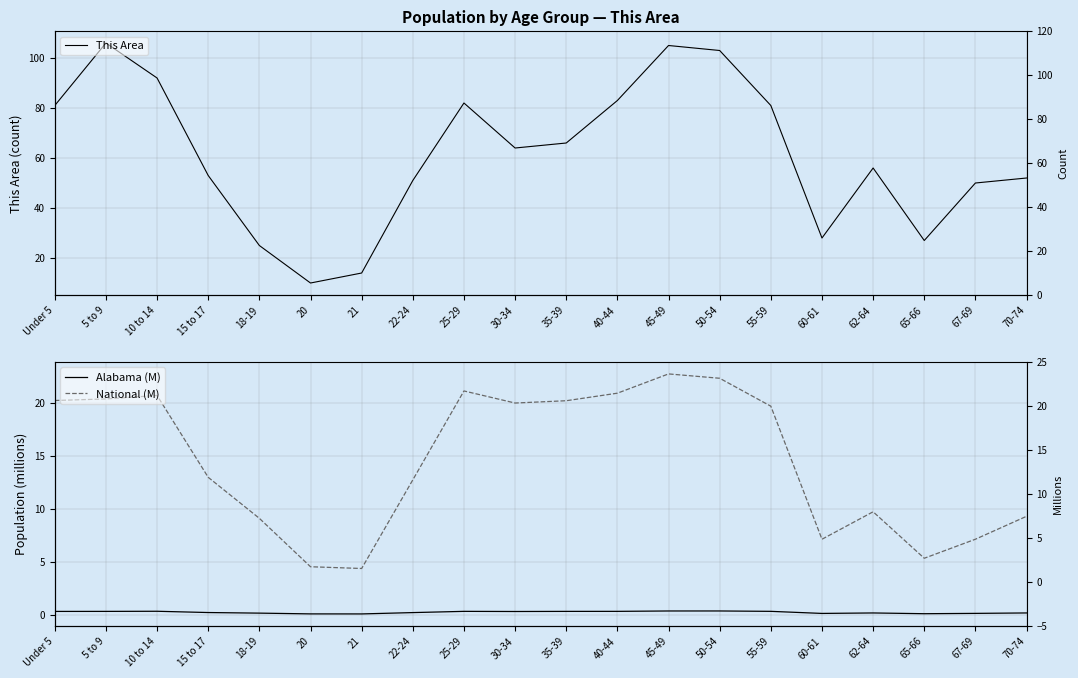

What is the difference between the highest and lowest values at 65-66?

26.9